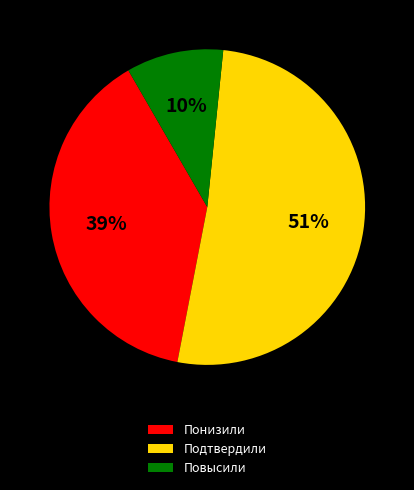

Is there any slice that represents more than half of the pie?

Yes